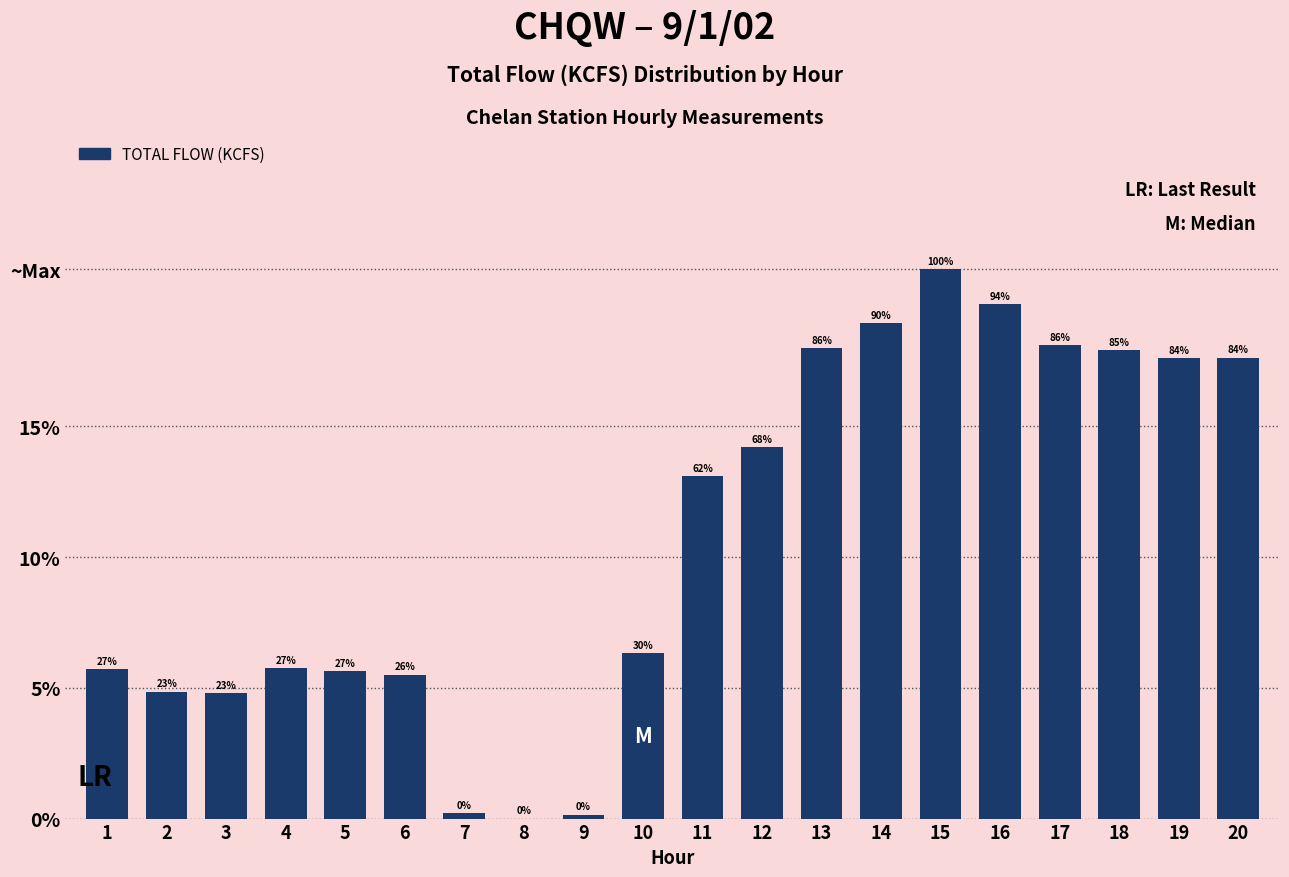

Rank the categories by value from highest to lowest.

15, 16, 14, 17, 13, 18, 20, 19, 12, 11, 10, 4, 1, 5, 6, 2, 3, 7, 9, 8